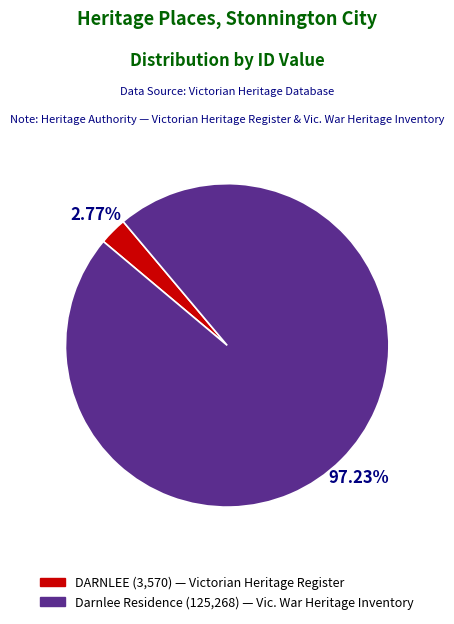

To the nearest percent, what is the average slice percentage?

50%